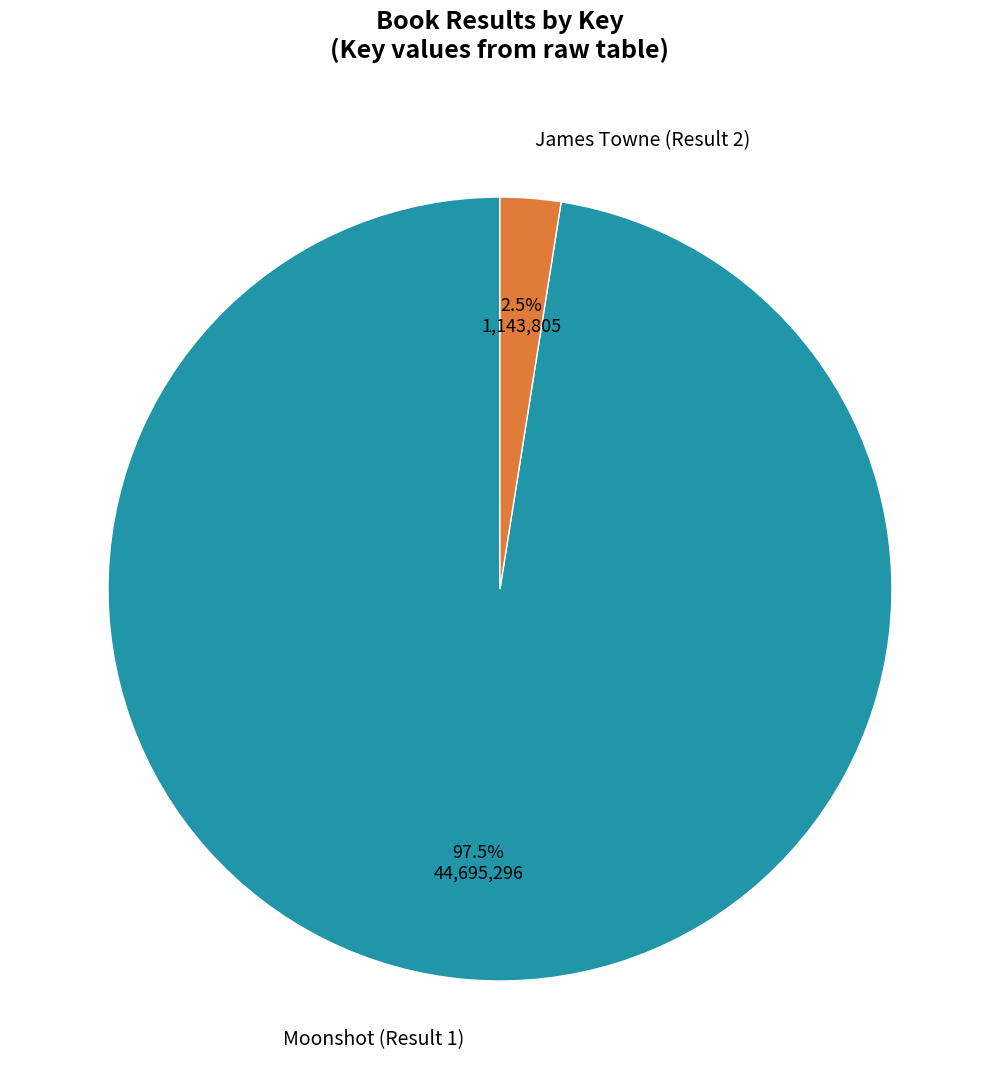

What is the total percentage of Moonshot (Result 1) and James Towne (Result 2)?

100.0%